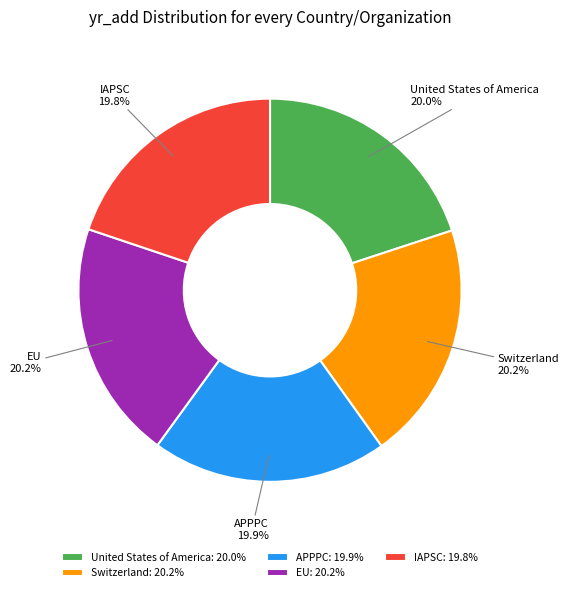

How many segments does this pie chart have?

5